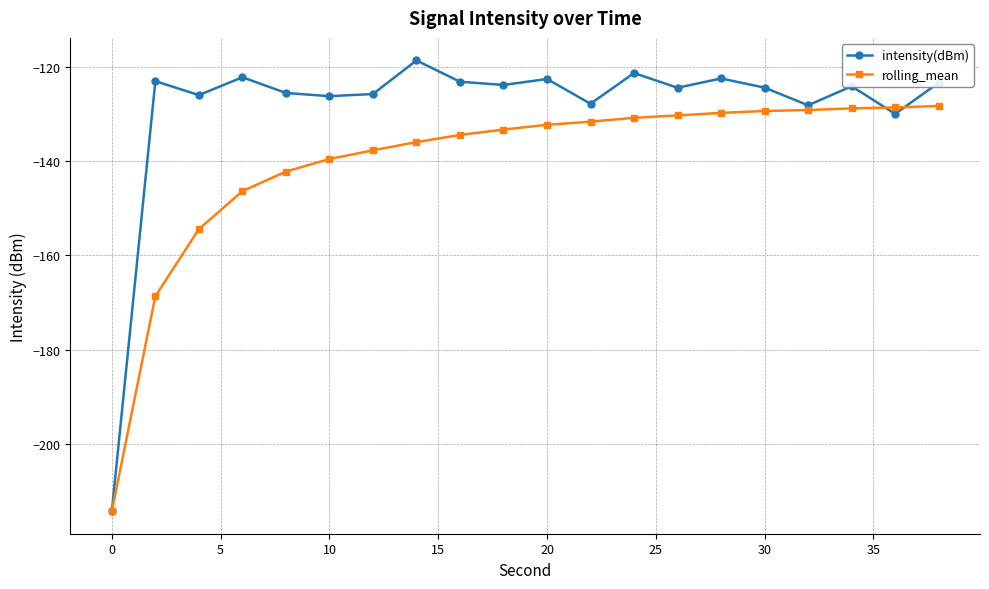

What are all the series names shown in the legend?

intensity(dBm), rolling_mean